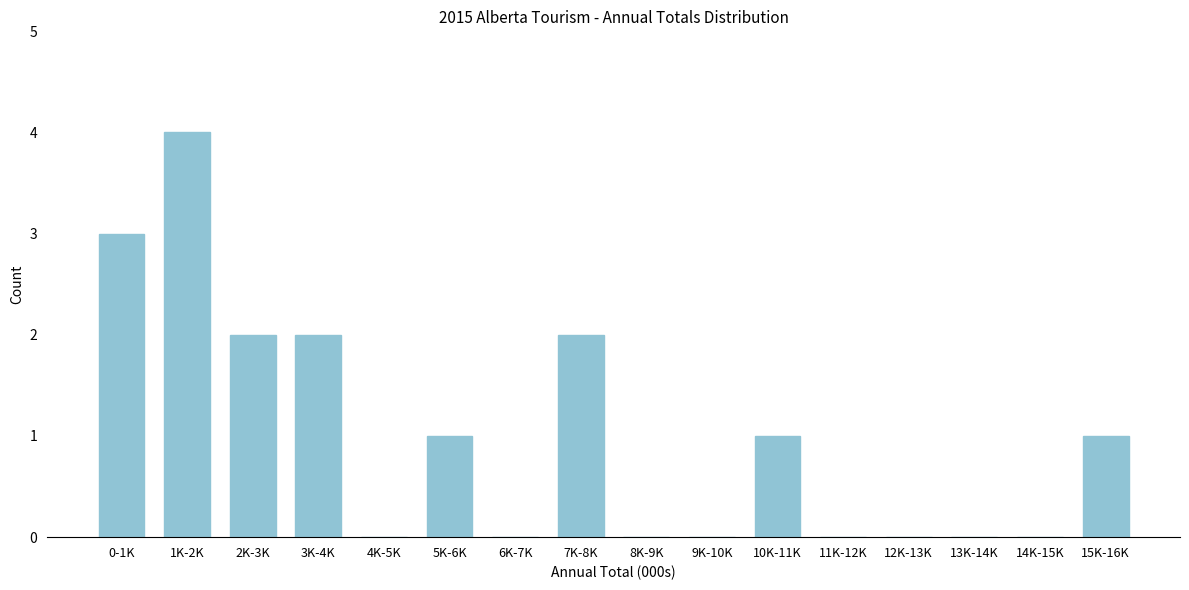

Reading left to right, transcribe all the data shown in this chart.

0-1K=3	1K-2K=4	2K-3K=2	3K-4K=2	4K-5K=0	5K-6K=1	6K-7K=0	7K-8K=2	8K-9K=0	9K-10K=0	10K-11K=1	11K-12K=0	12K-13K=0	13K-14K=0	14K-15K=0	15K-16K=1